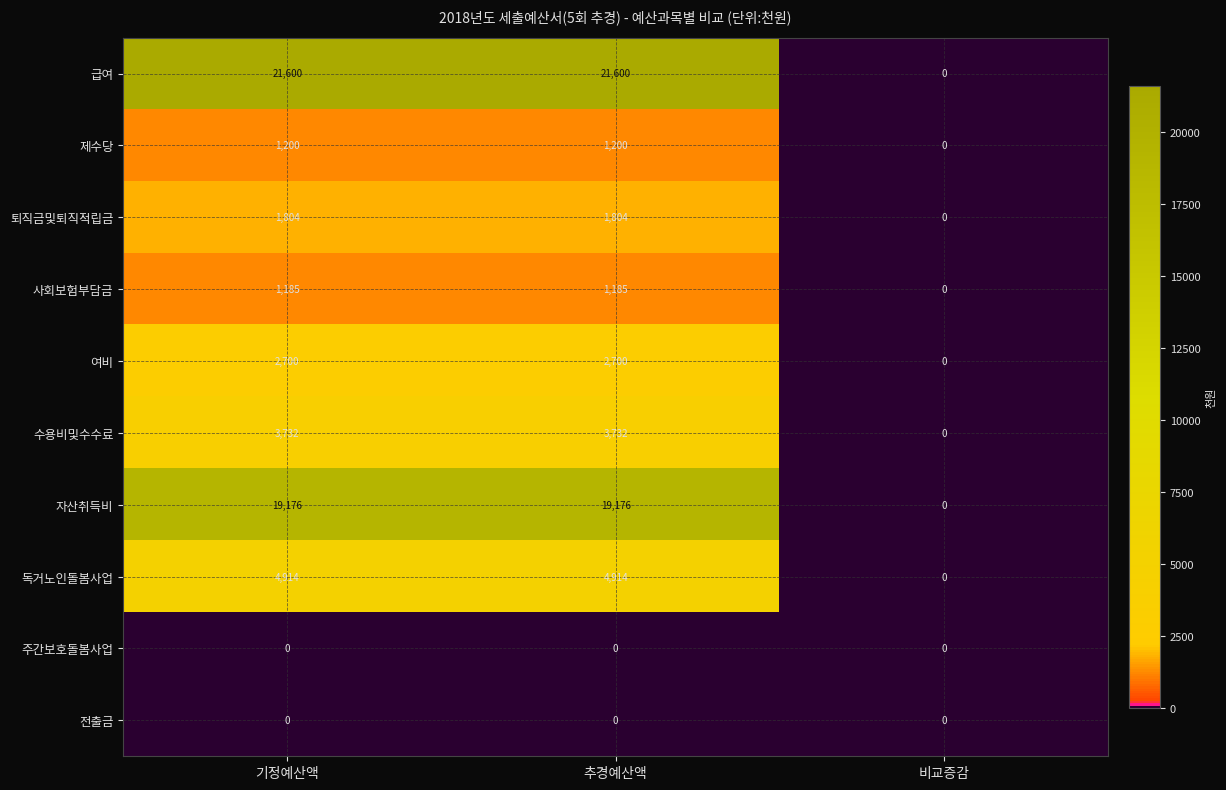

Reading right to left, transcribe all the data shown in this chart.

급여: 0	21600	21600
제수당: 0	1200	1200
퇴직금및퇴직적립금: 0	1804	1804
사회보험부담금: 0	1185	1185
여비: 0	2700	2700
수용비및수수료: 0	3732	3732
자산취득비: 0	19176	19176
독거노인돌봄사업: 0	4914	4914
주간보호돌봄사업: 0	0	0
전출금: 0	0	0